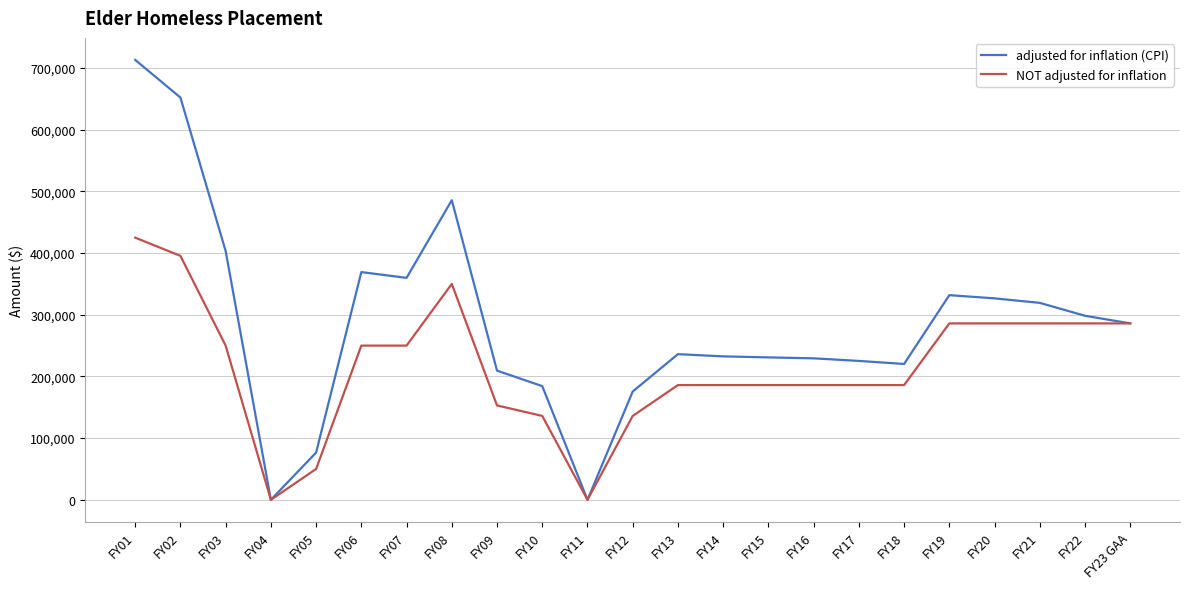

Which category has the highest value in the NOT adjusted for inflation series?

FY01